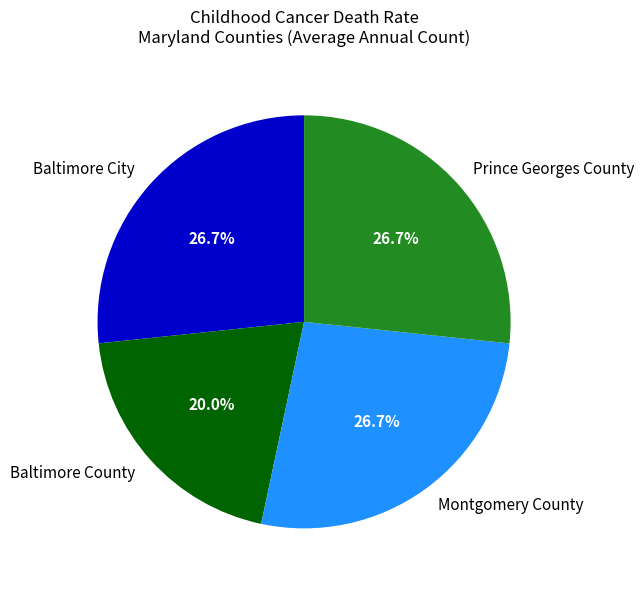

What percentage is the Baltimore City slice, to the nearest percent?

27%